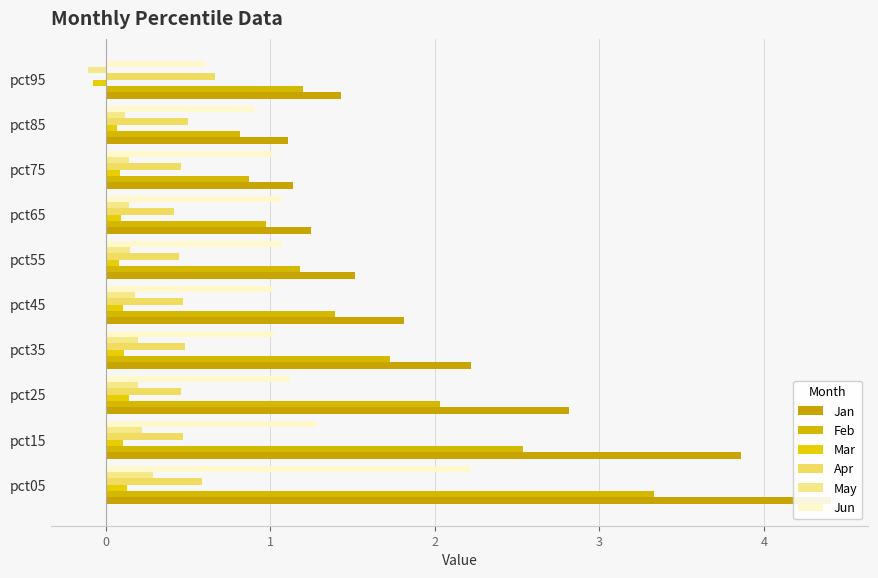

What position from the right is 0?

9